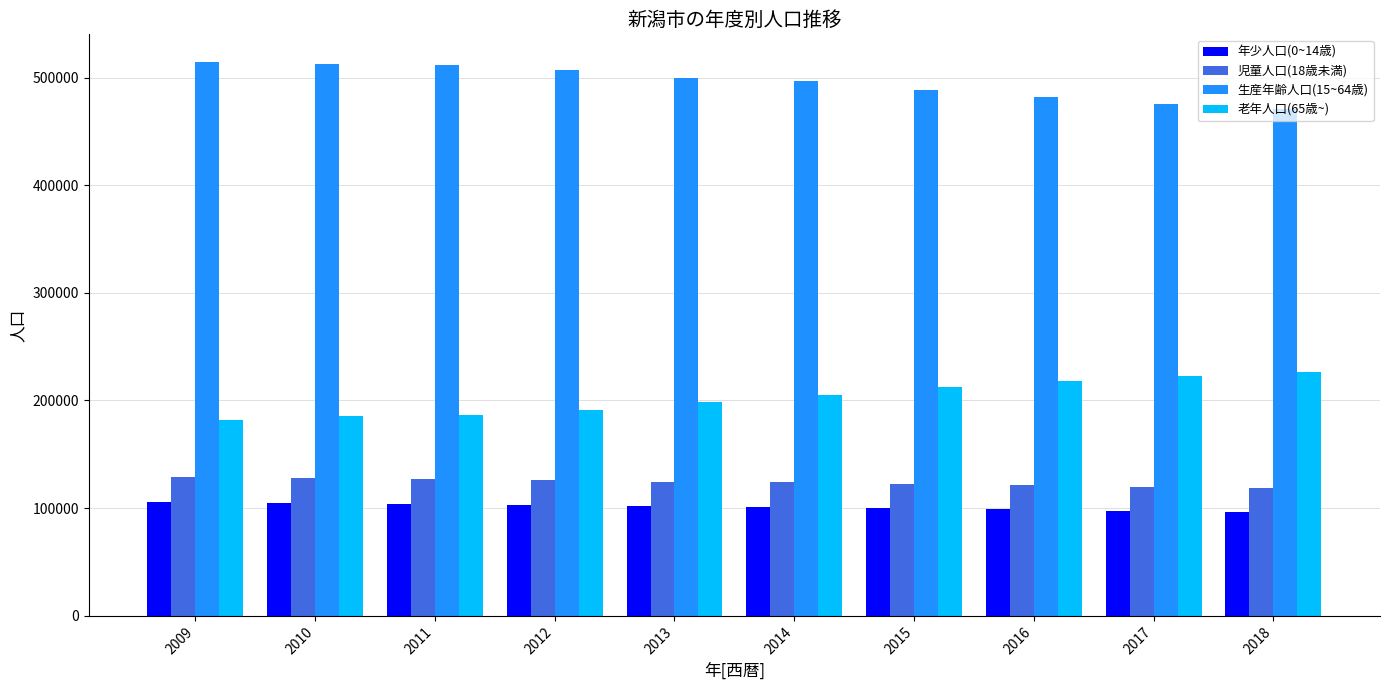

How many series are shown in this chart?

4